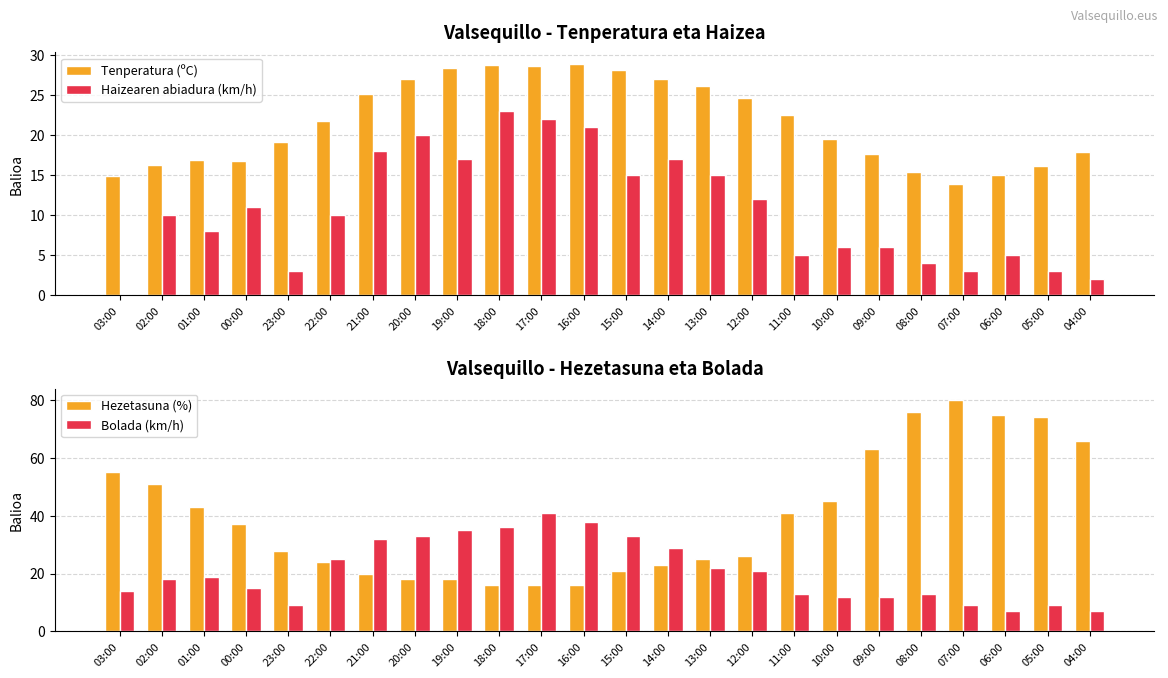

Which has a higher value, 15:00 or 09:00?

15:00